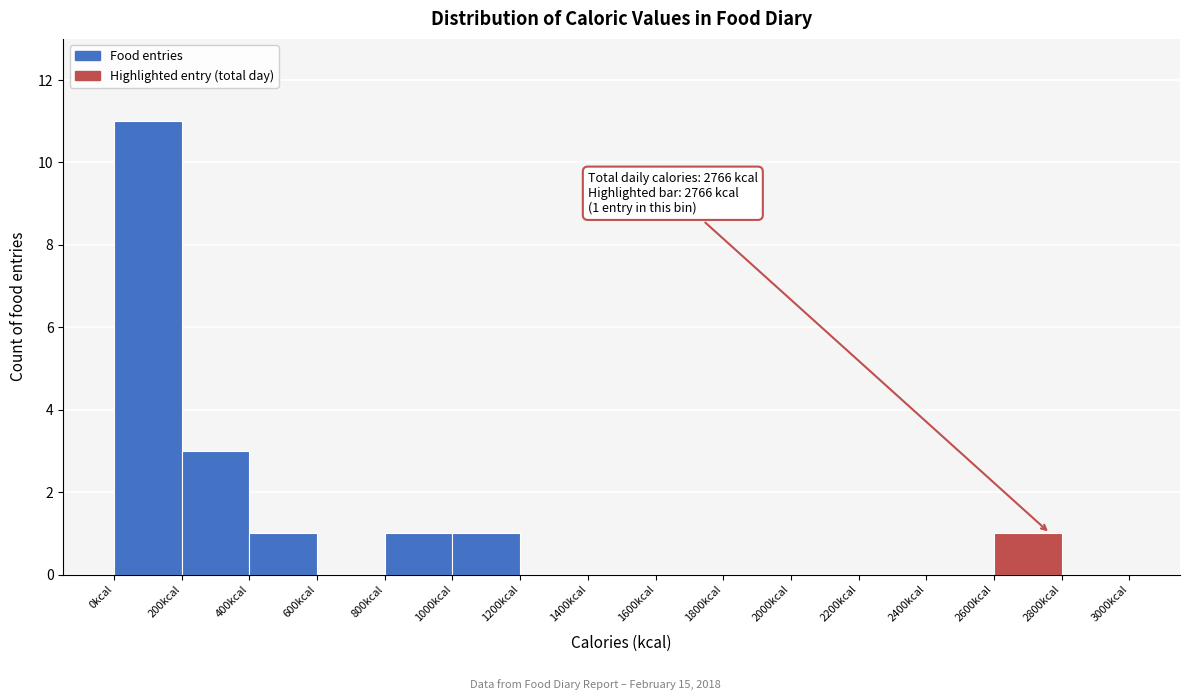

Over which range of the x-axis is the bar tallest?

0 to 200